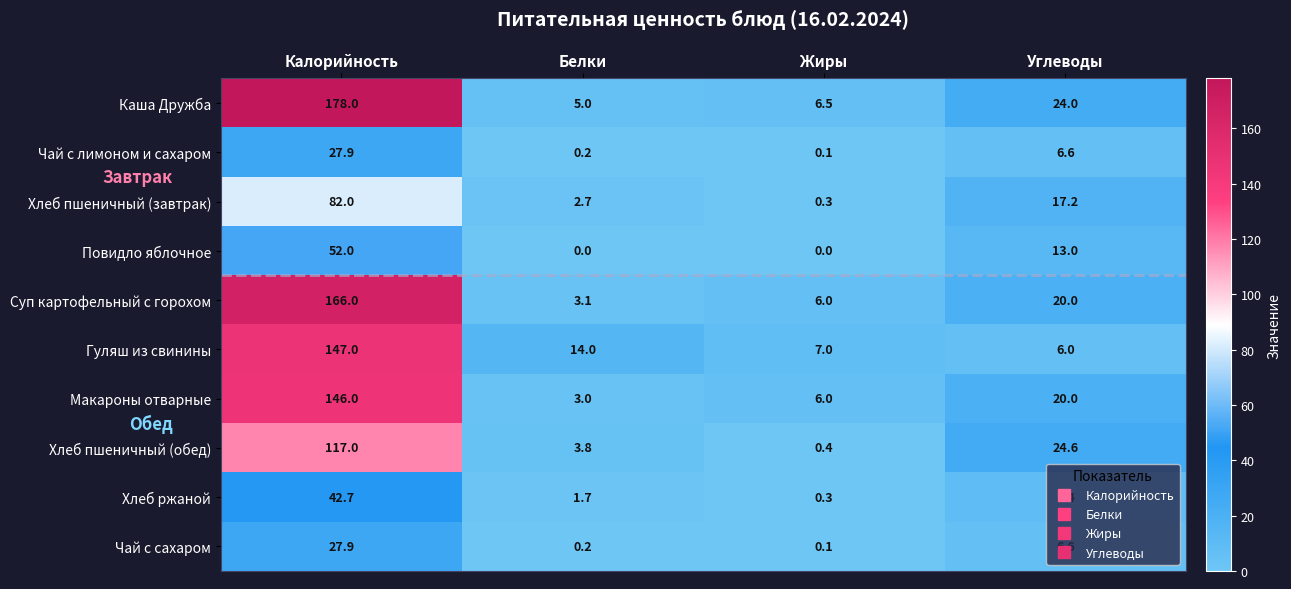

Is the value of Каша Дружба at Белки greater than the value of Повидло яблочное at Калорийность?

No